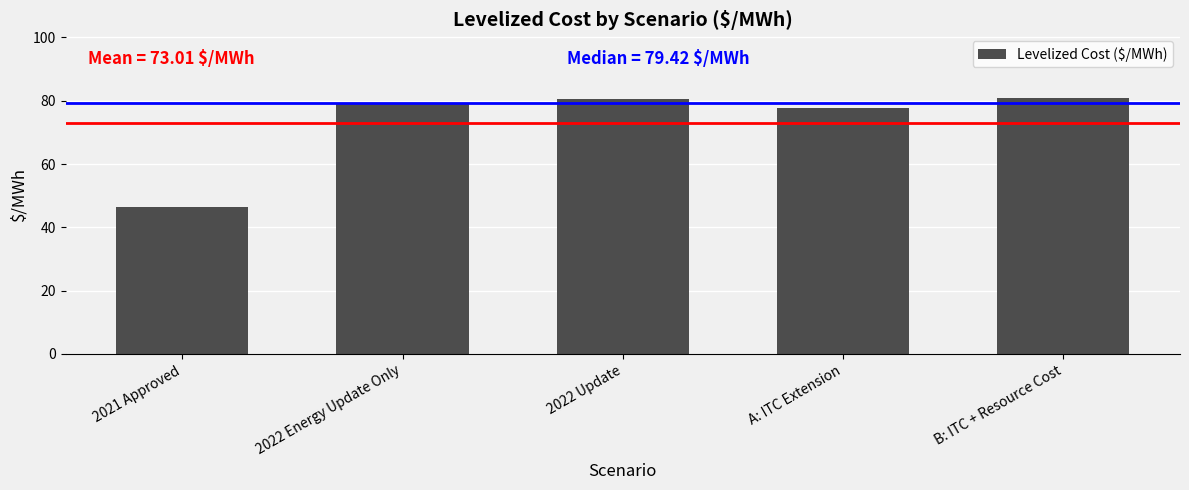

Where is the data nearest to the value 63?

A: ITC Extension